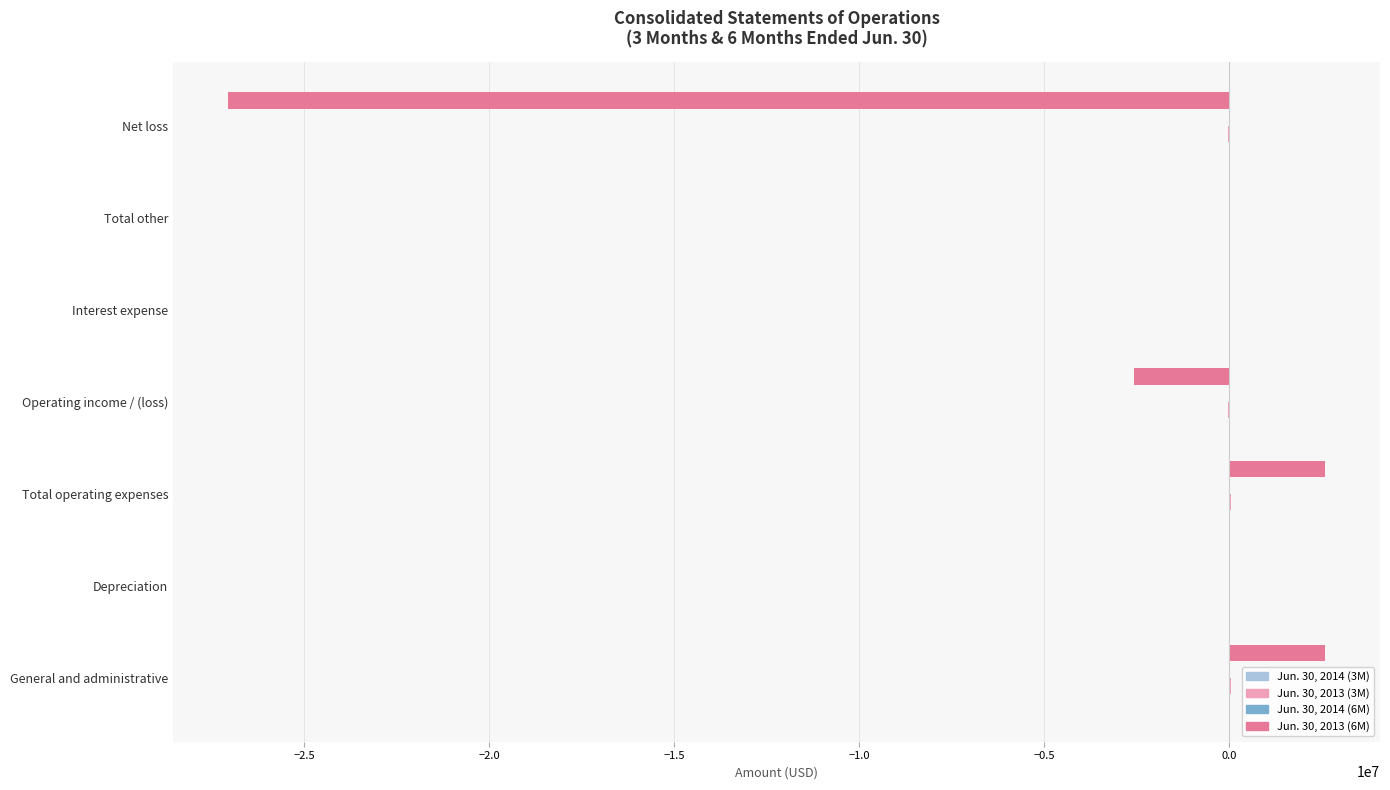

The value of Jun. 30, 2013 (6M) at Operating income / (loss) is 0. True or false?

True